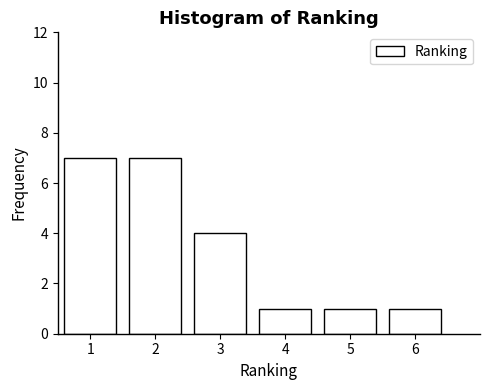

Reading right to left, list all the values displayed in this chart.

1	1	1	4	7	7